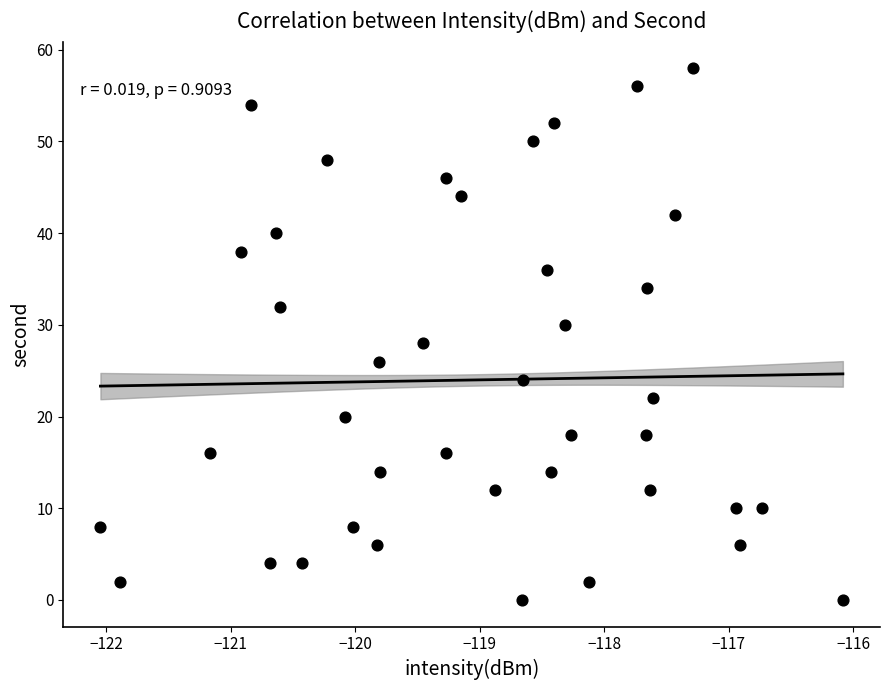

What is the range of Y values (max minus min)?

58